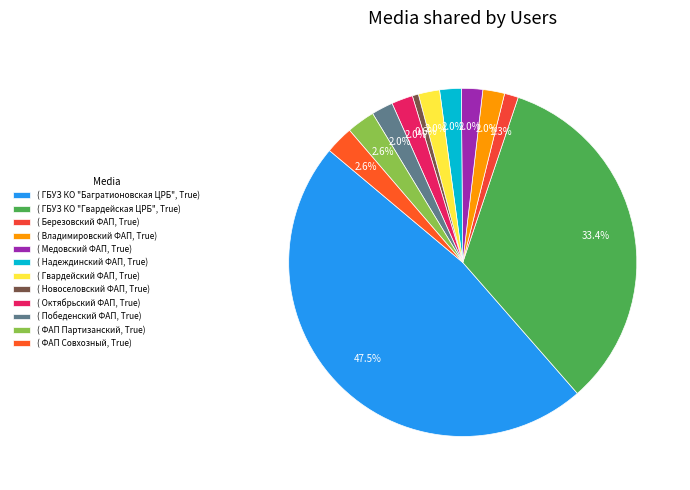

Count the number of slices in the pie.

12